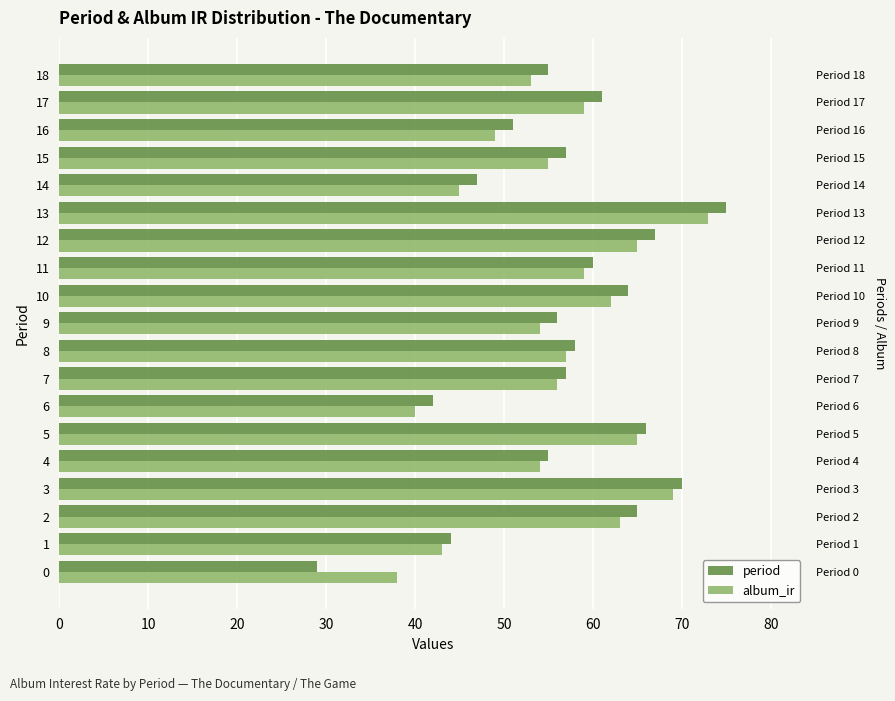

At how many categories does at least one series exceed 36?

19